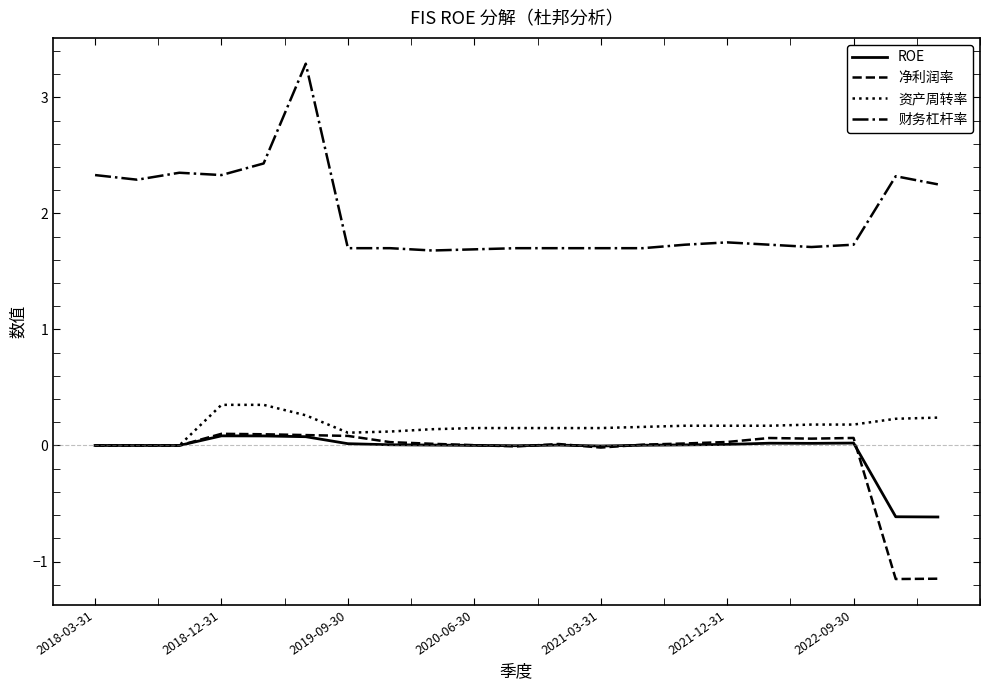

What is the maximum value shown in the chart?

3.3